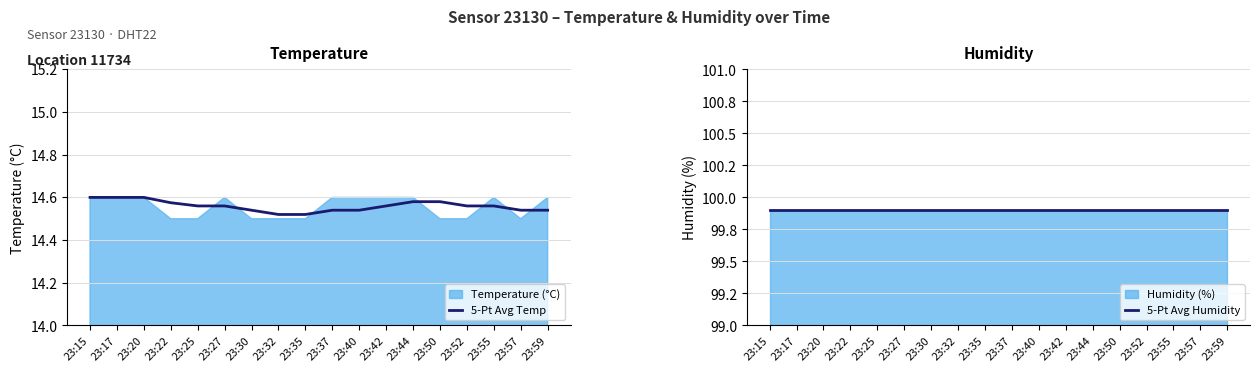

True or false: 5-Pt Avg Humidity and 5-Pt Avg Temp cross at least once.

False